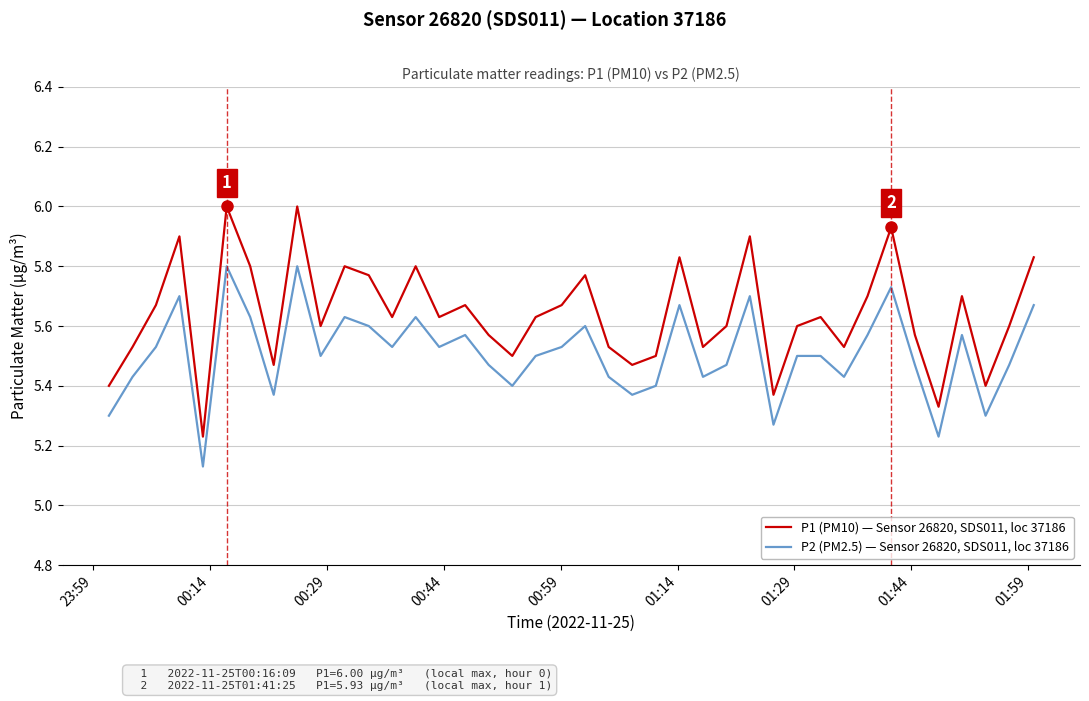

True or false: P1 (PM10) — Sensor 26820, SDS011, loc 37186 has more than 1 interior local peaks.

True